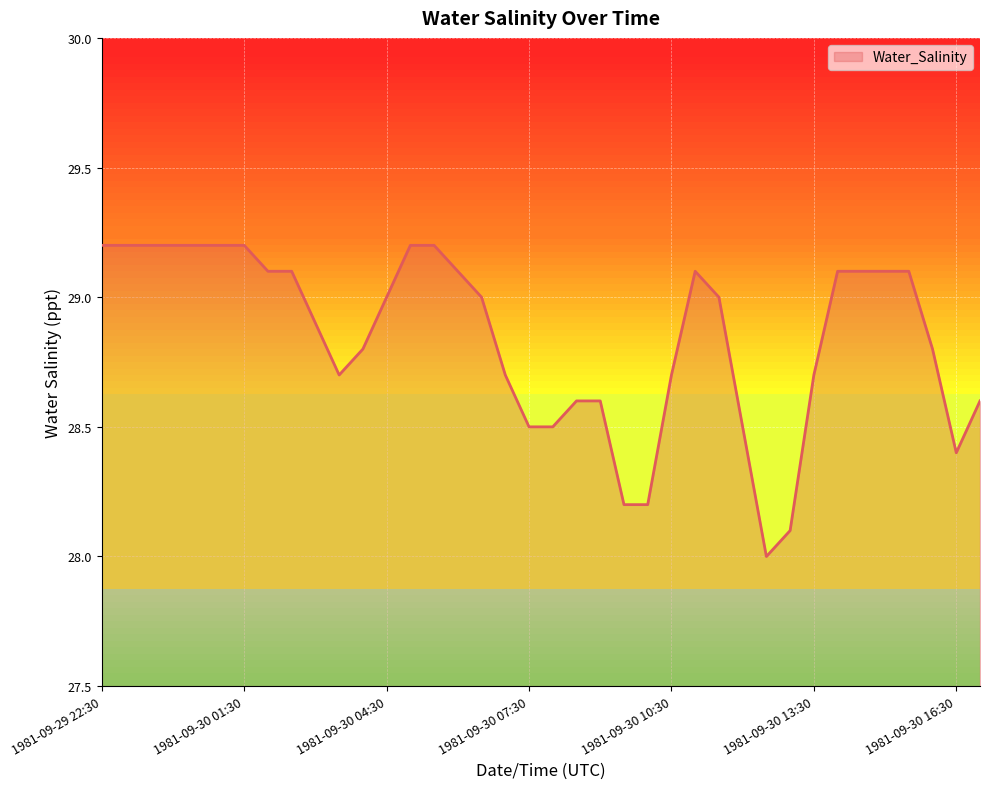

What is the greatest value displayed?

29.2